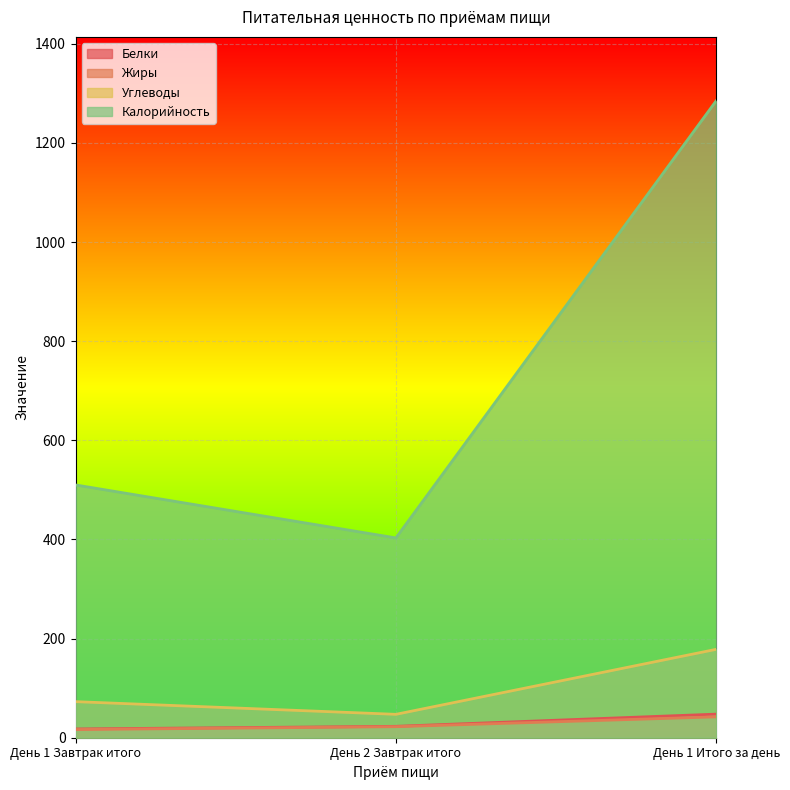

Which series has the widest spread of values?

Калорийность